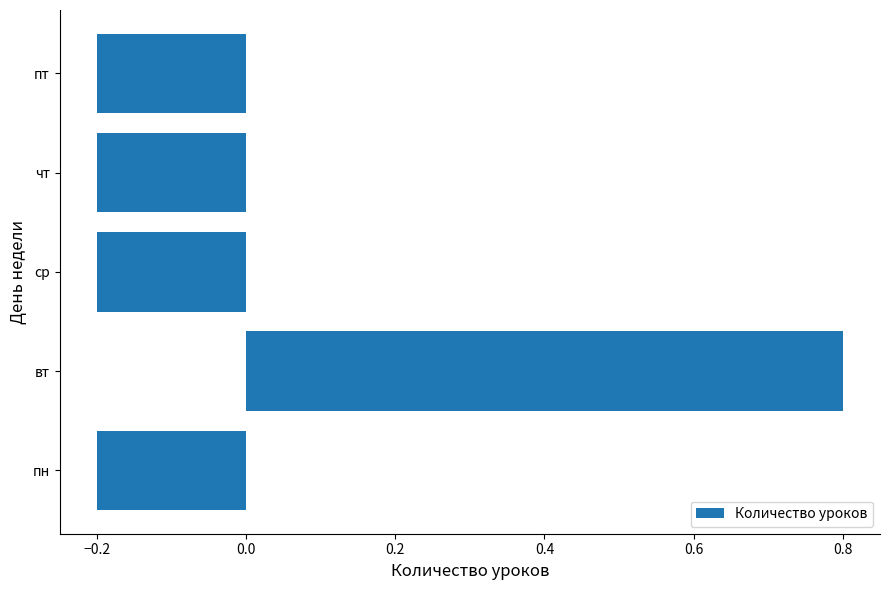

What is the smallest value displayed?

-0.2